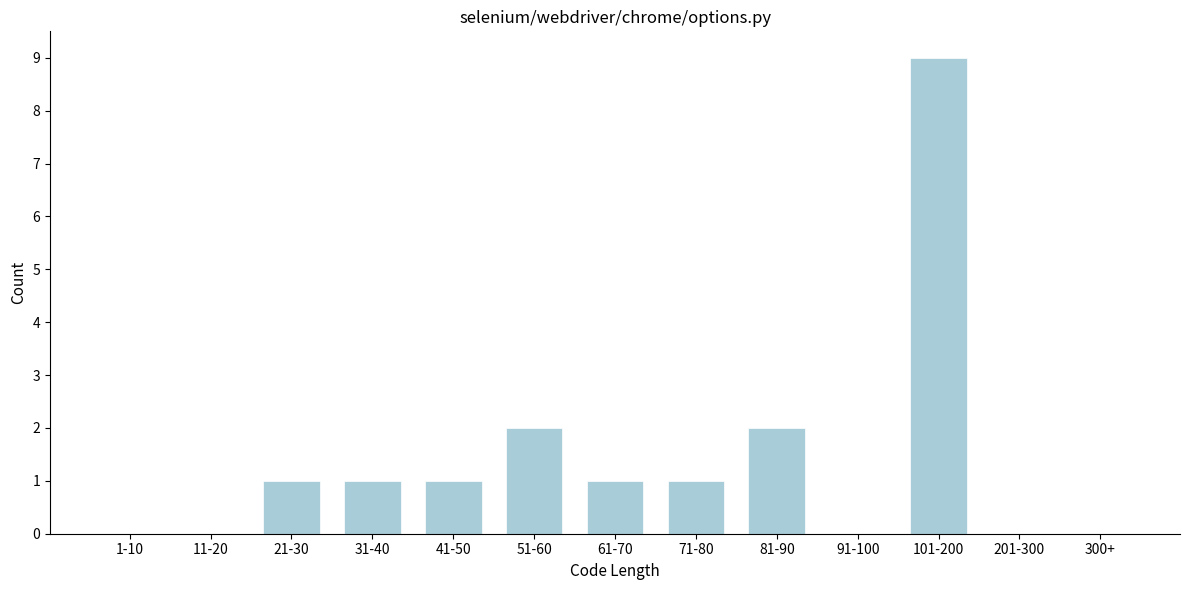

Reading left to right, what are all the values shown in this chart?

1-10=0	11-20=0	21-30=1	31-40=1	41-50=1	51-60=2	61-70=1	71-80=1	81-90=2	91-100=0	101-200=9	201-300=0	300+=0